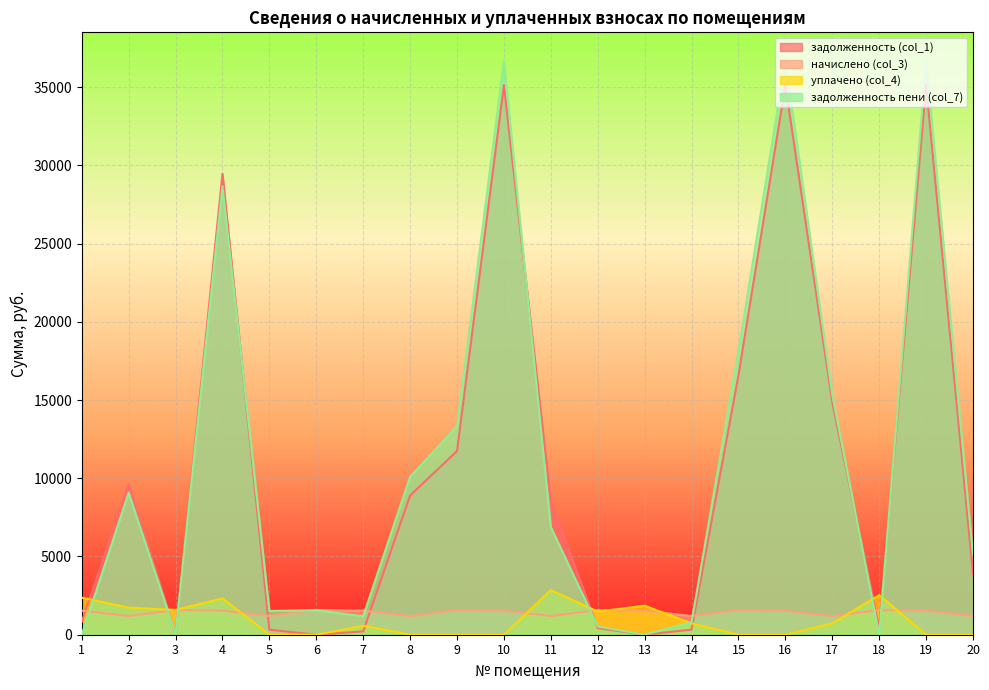

The value of начислено (col_3) at 7 is 896.2. True or false?

False